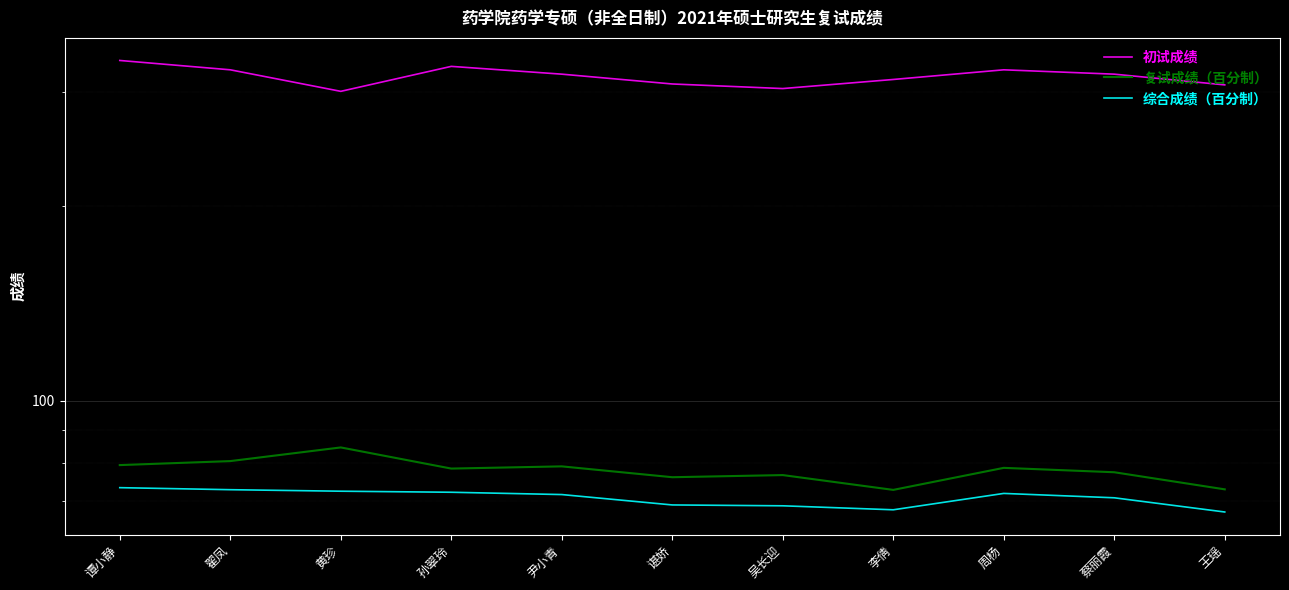

What is the minimum value for 综合成绩（百分制）?

67.2